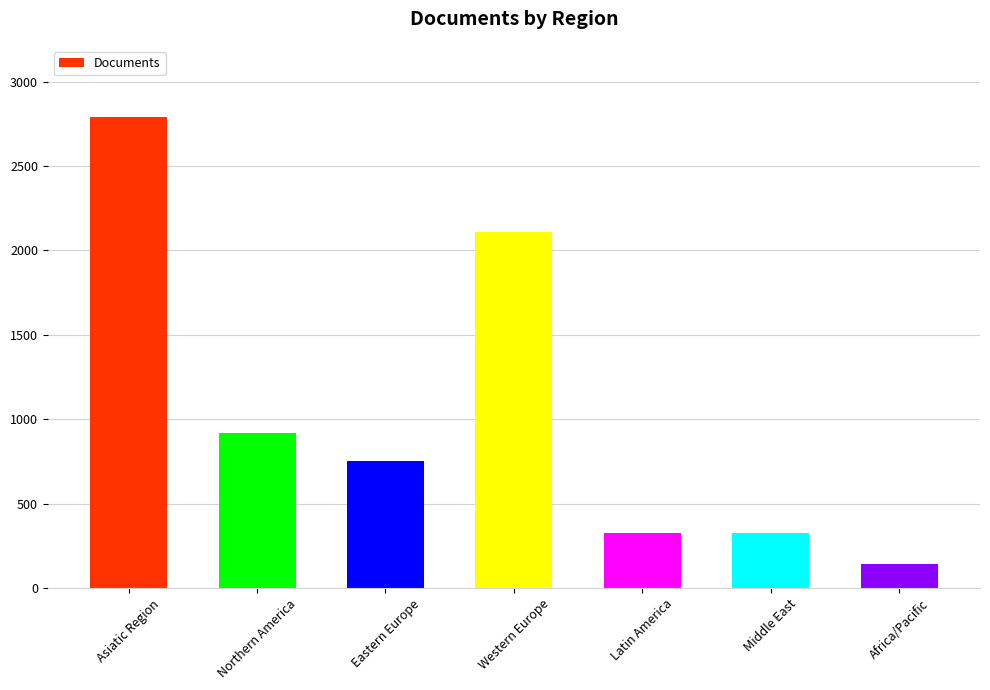

Between Northern America and Latin America, which is larger?

Northern America